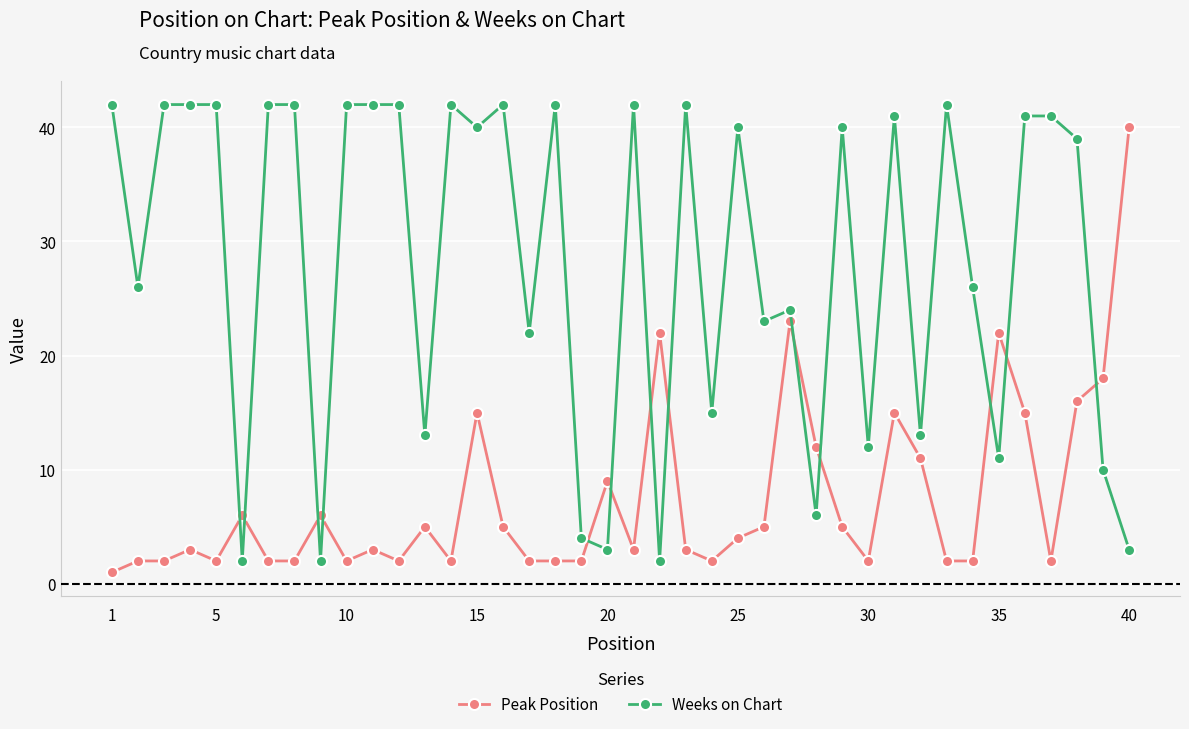

What is the value of the Weeks on Chart point at the 9th from the left?

2